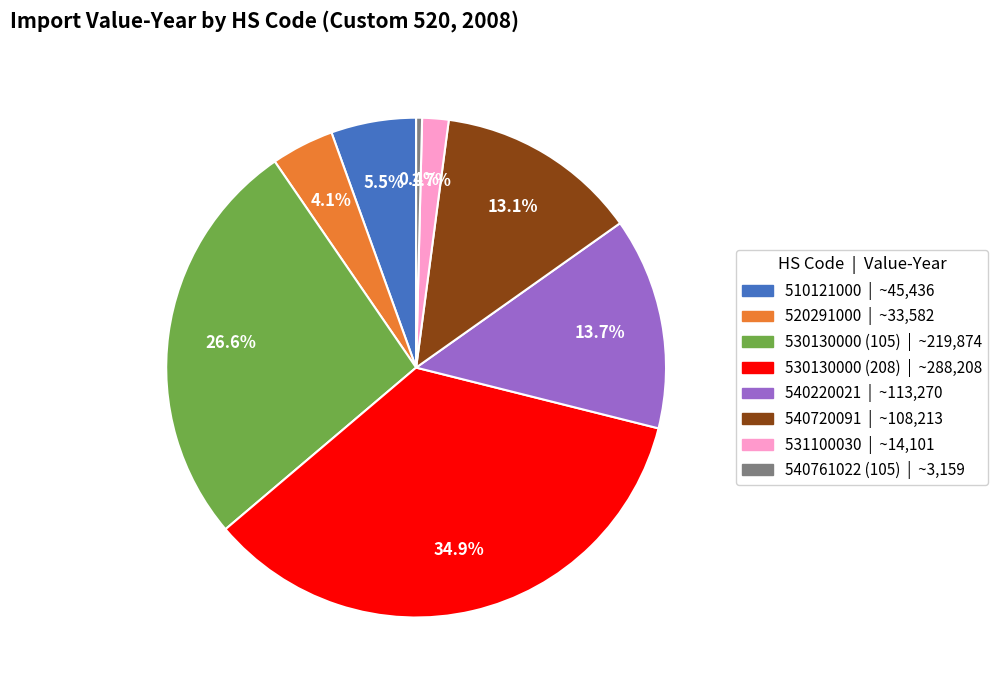

How many slices are in this pie chart?

8